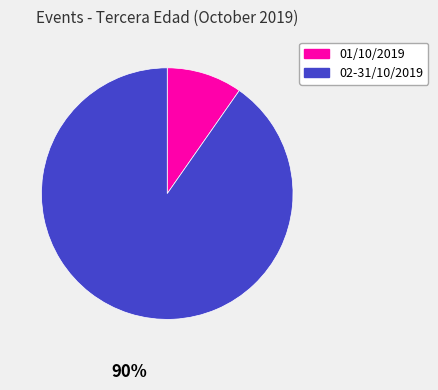

Count the number of slices in the pie.

2